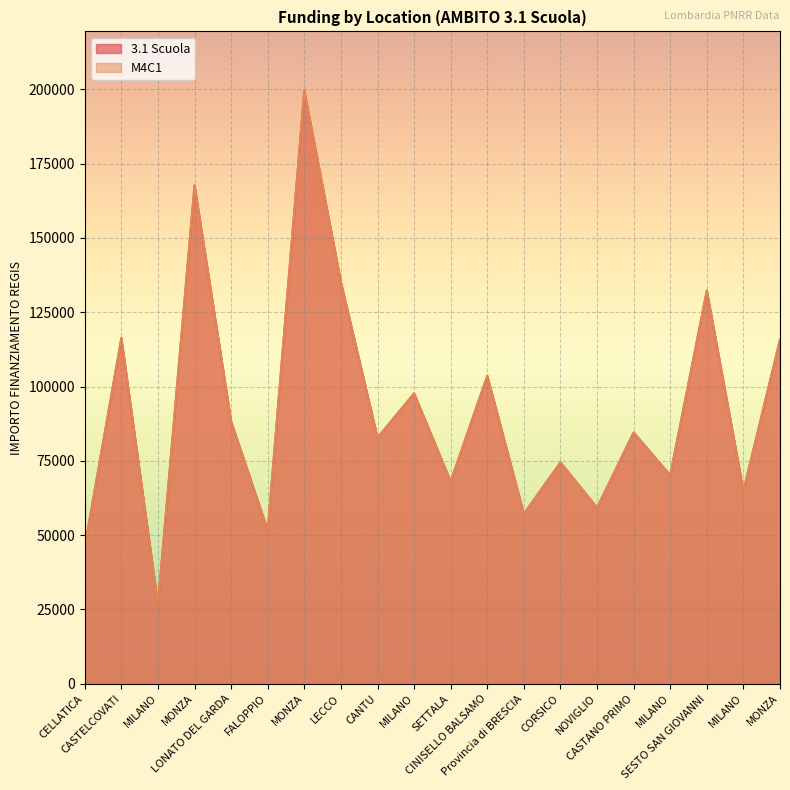

True or false: 3.1 Scuola has a value of 162250.8 at MILANO.

False